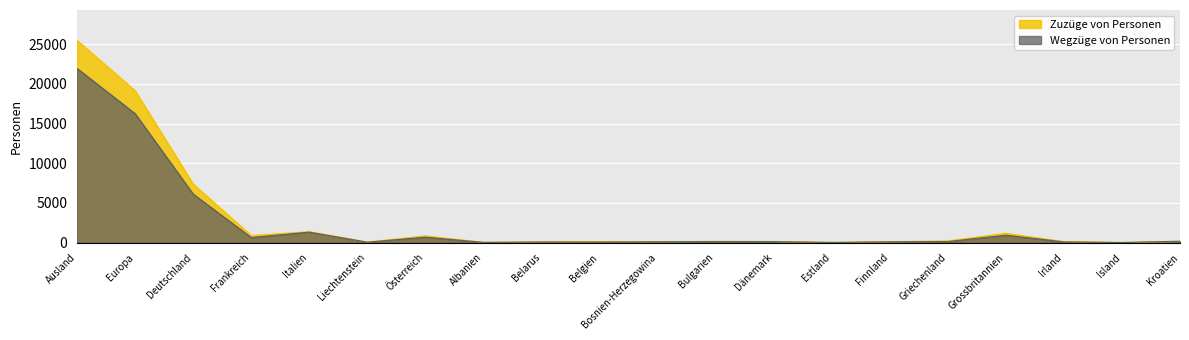

What is the total value across all series at Griechenland?

339